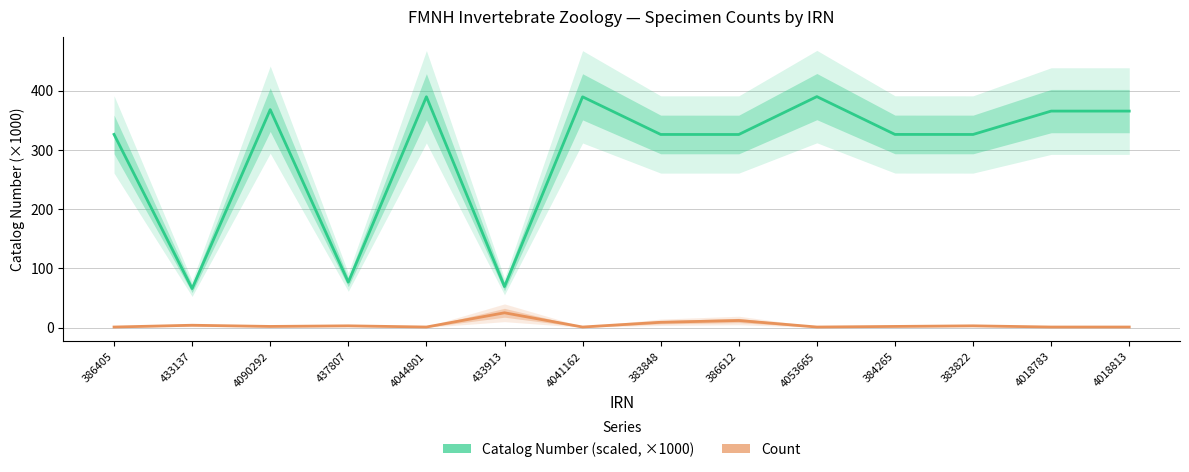

List the series in order of their peak value, lowest first.

Count, Catalog Number (scaled, ×1000)